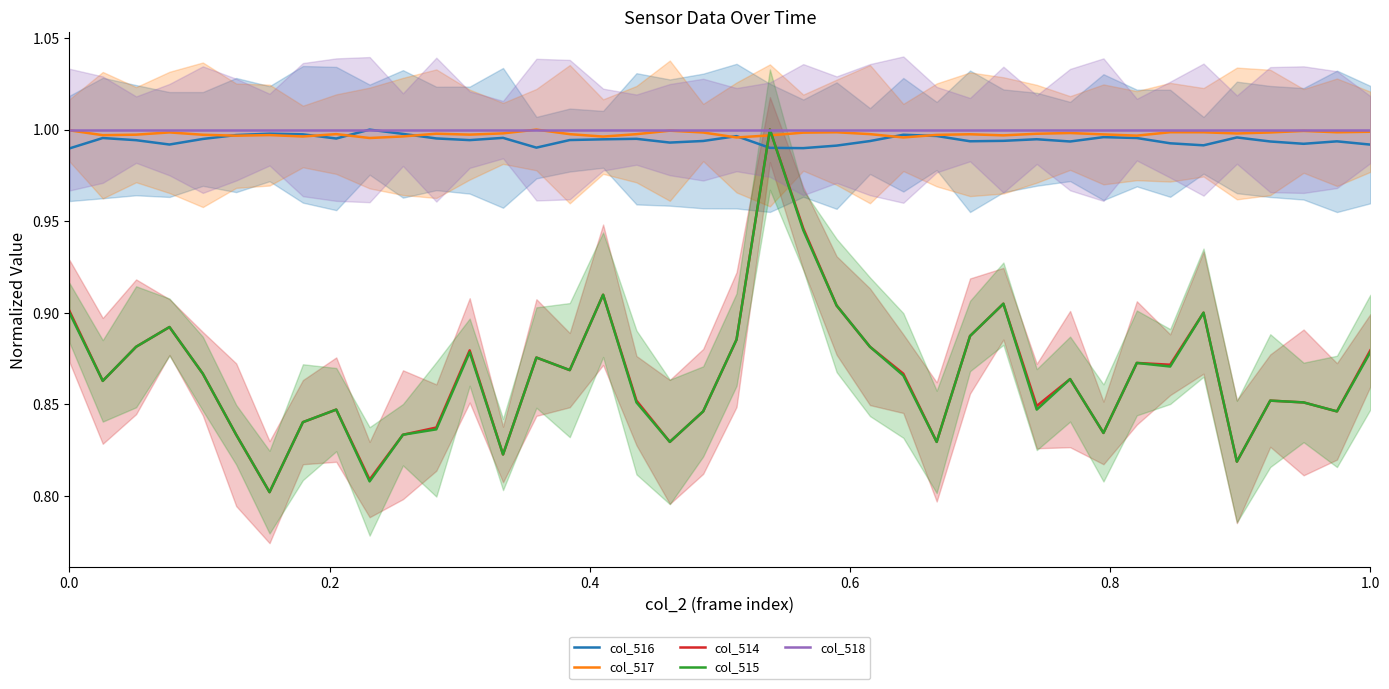

What is the maximum value for col_514?

1.0